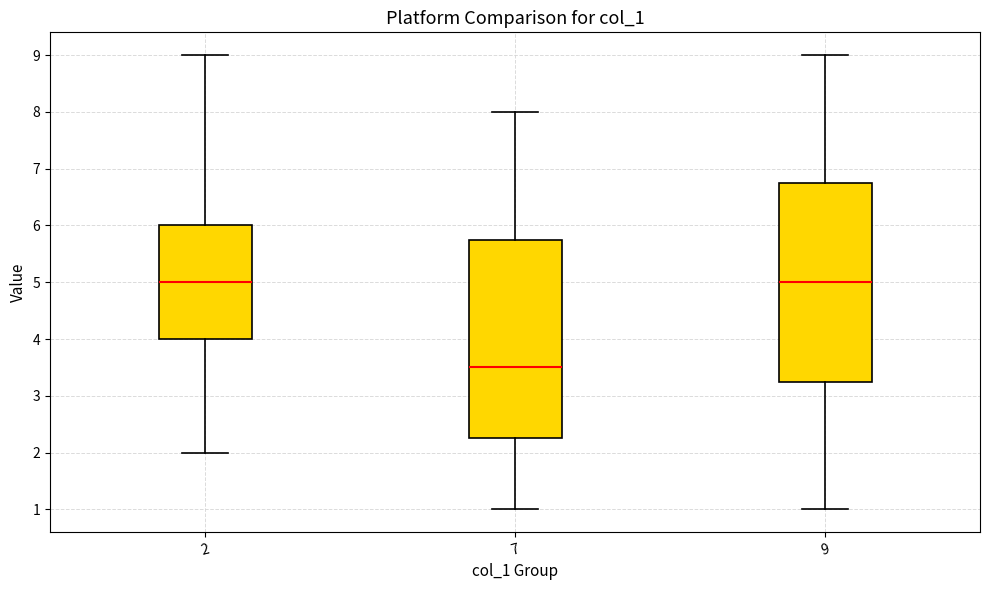

Reading left to right, read every box against the y-axis: the position of its median line, the range the box covers, and the ends of its whiskers. The values are not printed on the chart, so give them approximately, as read against the axis.

2: median 5.0, box 4.0 to 6.0, whiskers 2.0 to 9.0
7: median 3.5, box 2.3 to 5.8, whiskers 1.0 to 8.0
9: median 5.0, box 3.3 to 6.8, whiskers 1.0 to 9.0